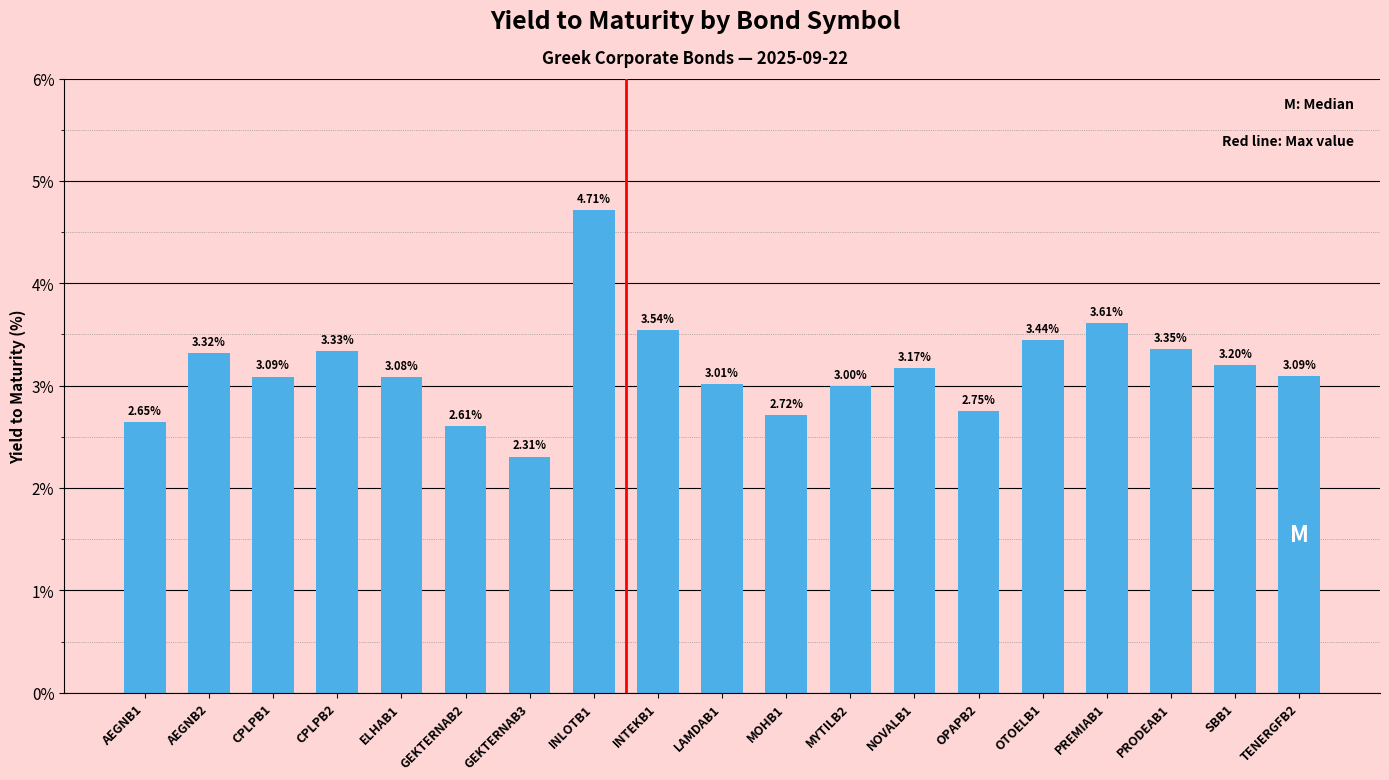

What is the sum of the values at TENERGFB2 and OPAPB2?

5.8